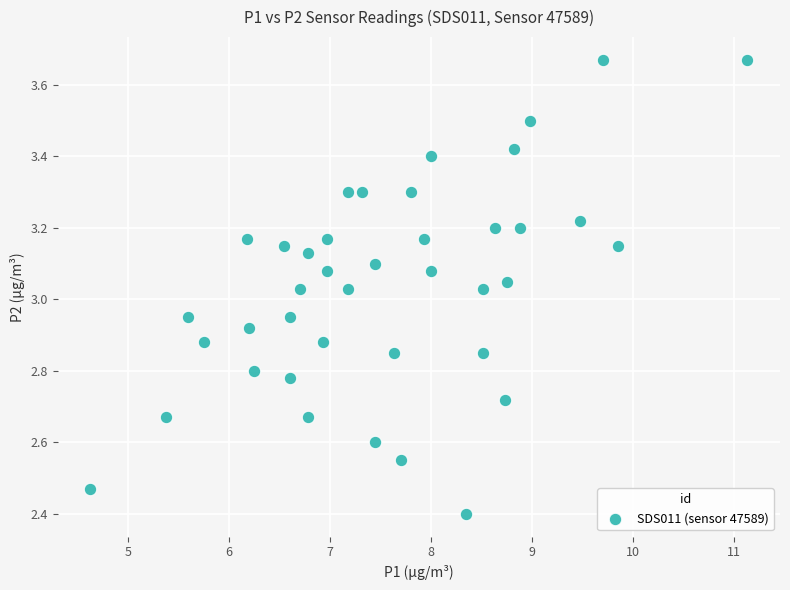

What is the range of Y values (max minus min)?

1.3